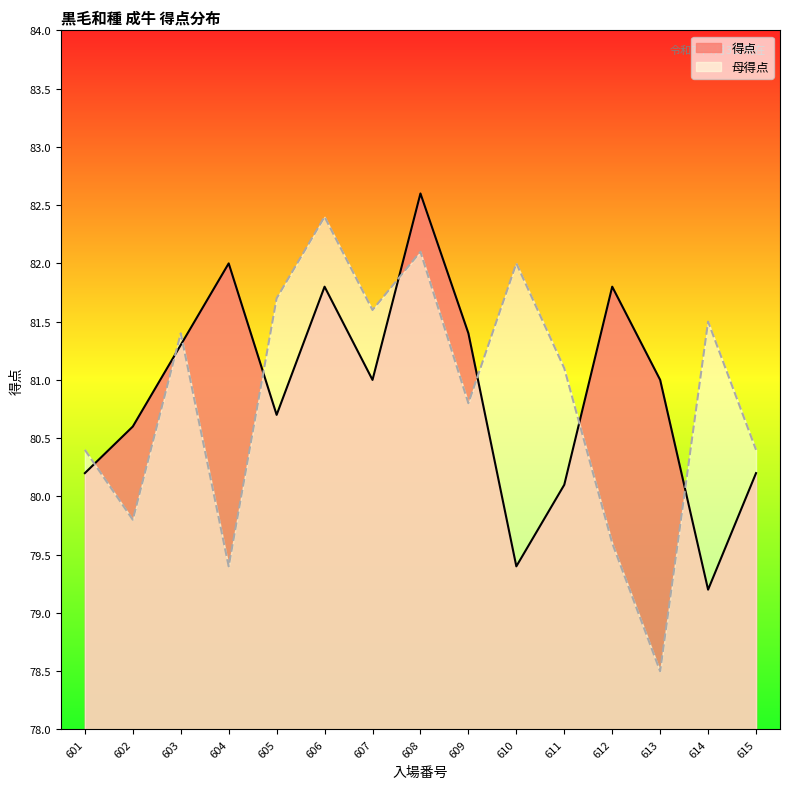

At how many categories does at least one series exceed 81?

11